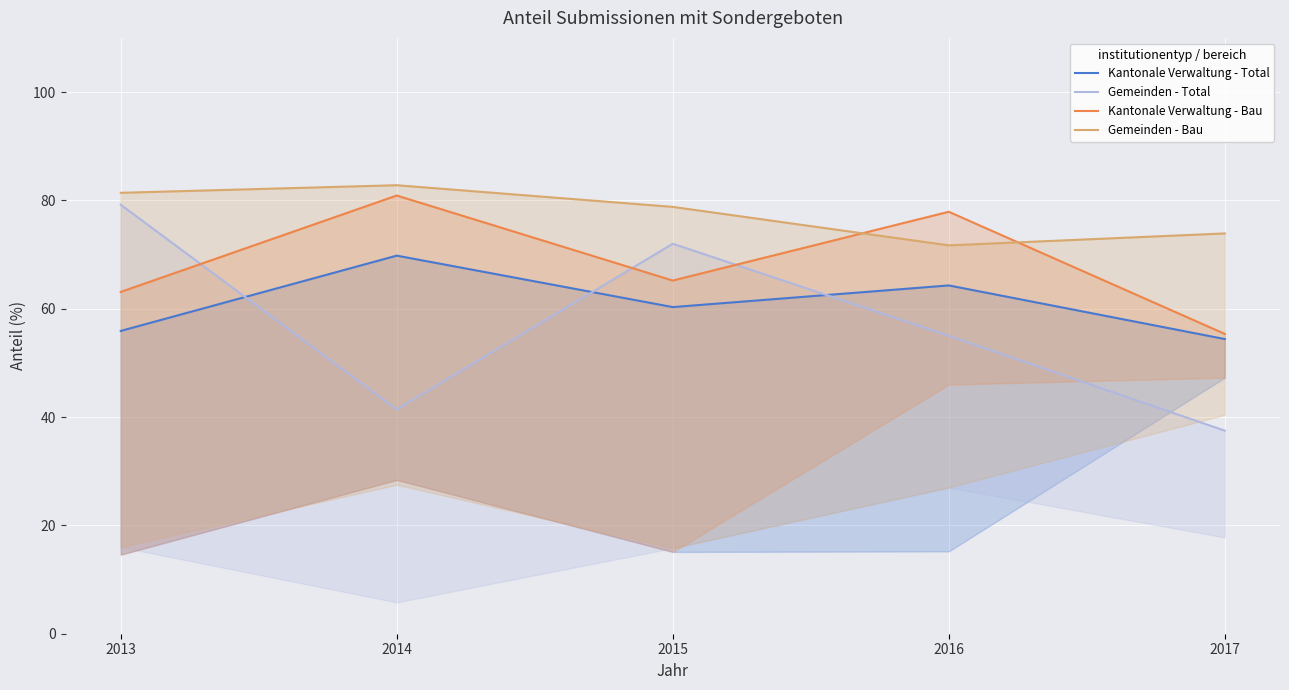

At 2014, list the series in order from largest to smallest.

Gemeinden - Bau, Kantonale Verwaltung - Bau, Kantonale Verwaltung - Total, Gemeinden - Total